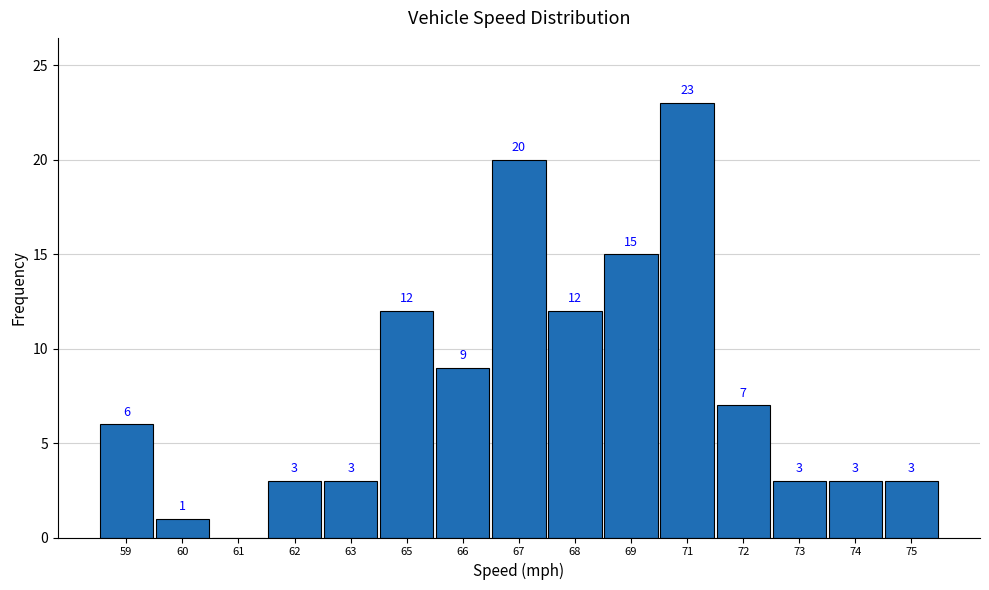

Reading right to left, extract all data points from this chart.

75=3	74=3	73=3	72=7	71=23	69=15	68=12	67=20	66=9	65=12	63=3	62=3	61=0	60=1	59=6